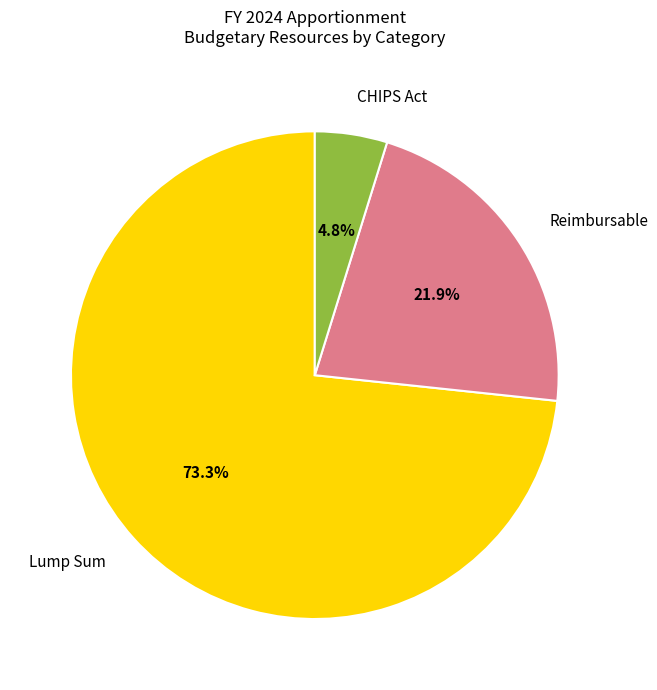

Count the number of slices in the pie.

3